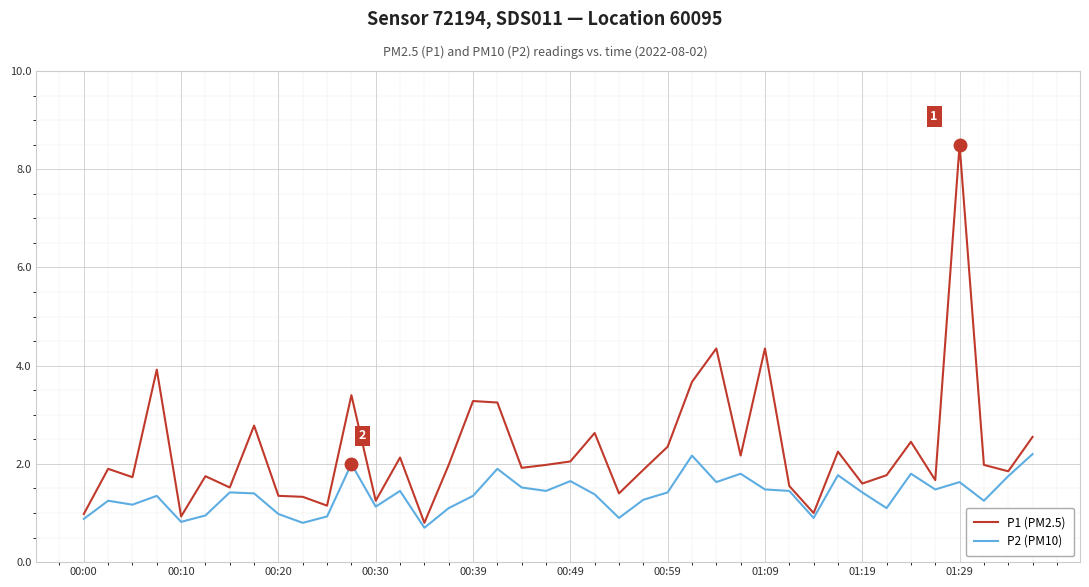

What is the highest value of the P1 (PM2.5) series?

8.5